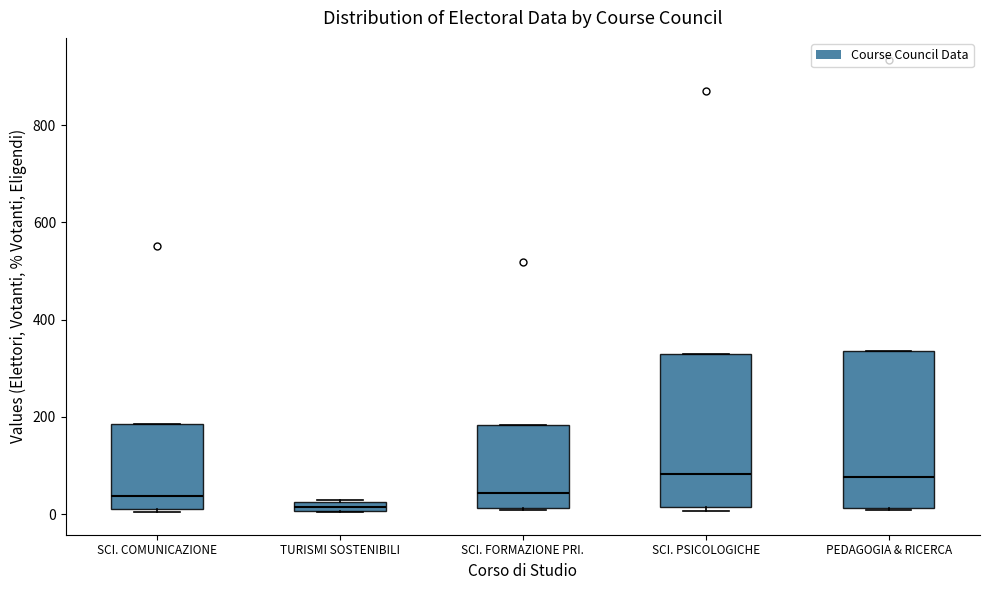

Where is the upper edge of the box for PEDAGOGIA & RICERCA on the y-axis? The values are not printed on the chart, so give them approximately, as read against the axis.

340